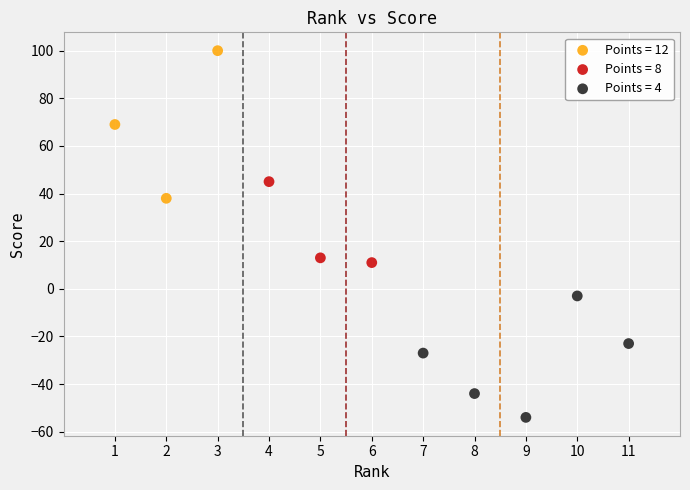

Which series reaches the minimum Y coordinate?

Points = 4